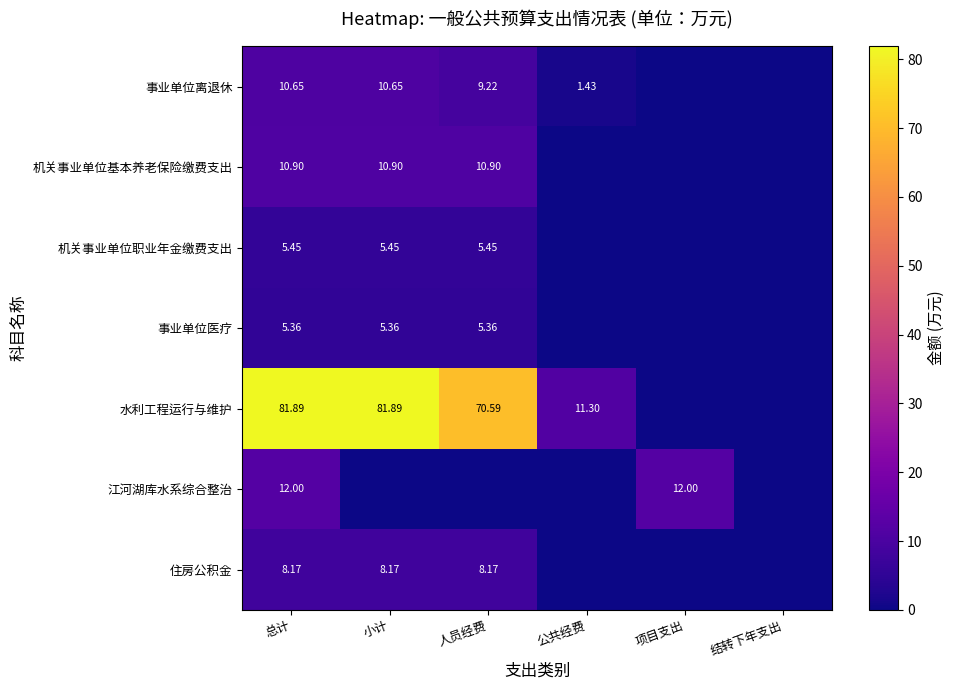

At which label is 江河湖库水系综合整治 closest to 6?

总计